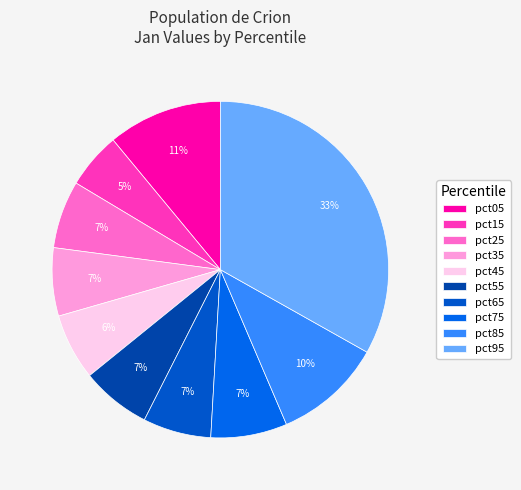

Is it true that pct75 is 1% of the pie?

False